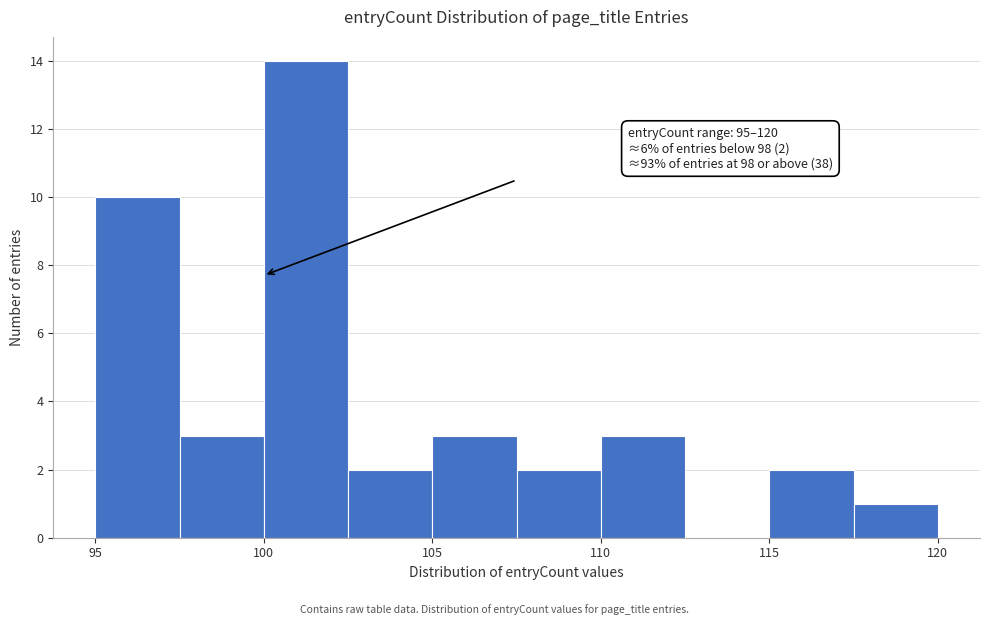

Which range on the x-axis has the tallest bar?

100.0 to 102.5